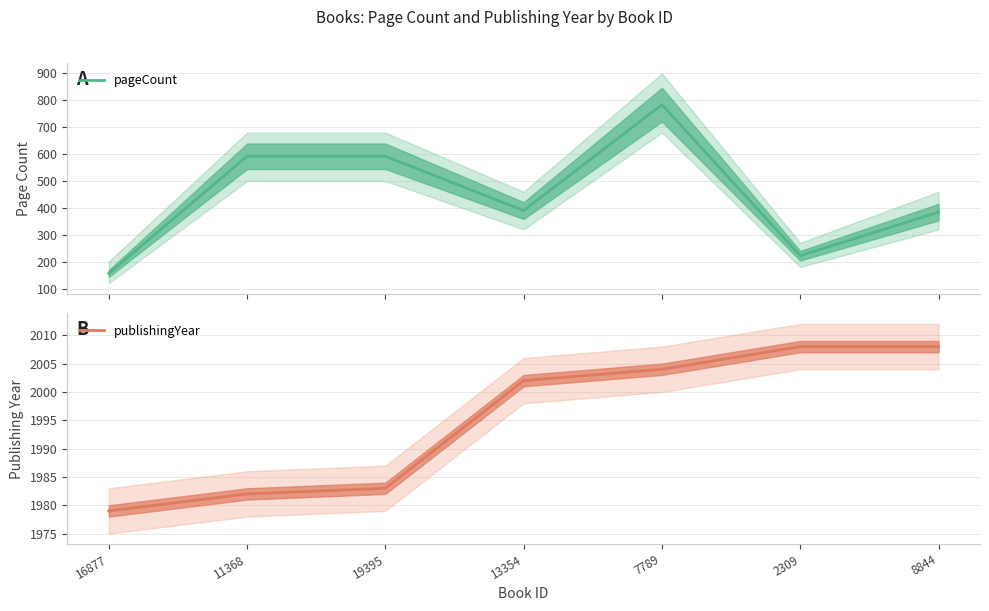

What is the difference between the second highest and second lowest values in the pageCount series?

370